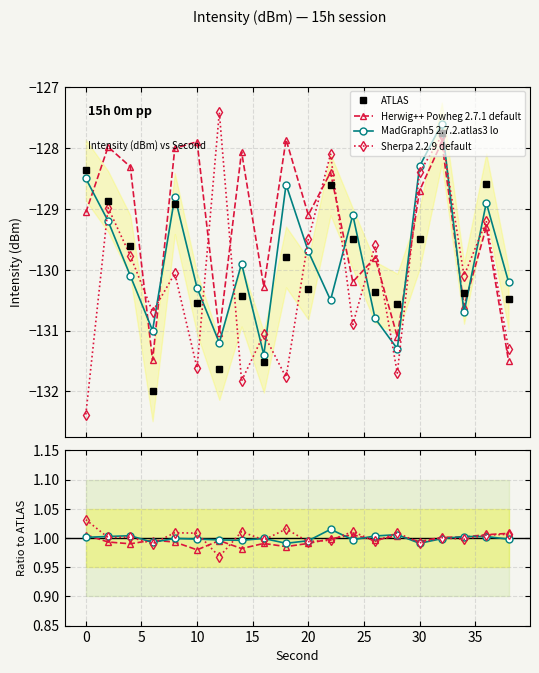

True or false: Herwig++ Powheg 2.7.1 default and ATLAS intersect in this chart.

False